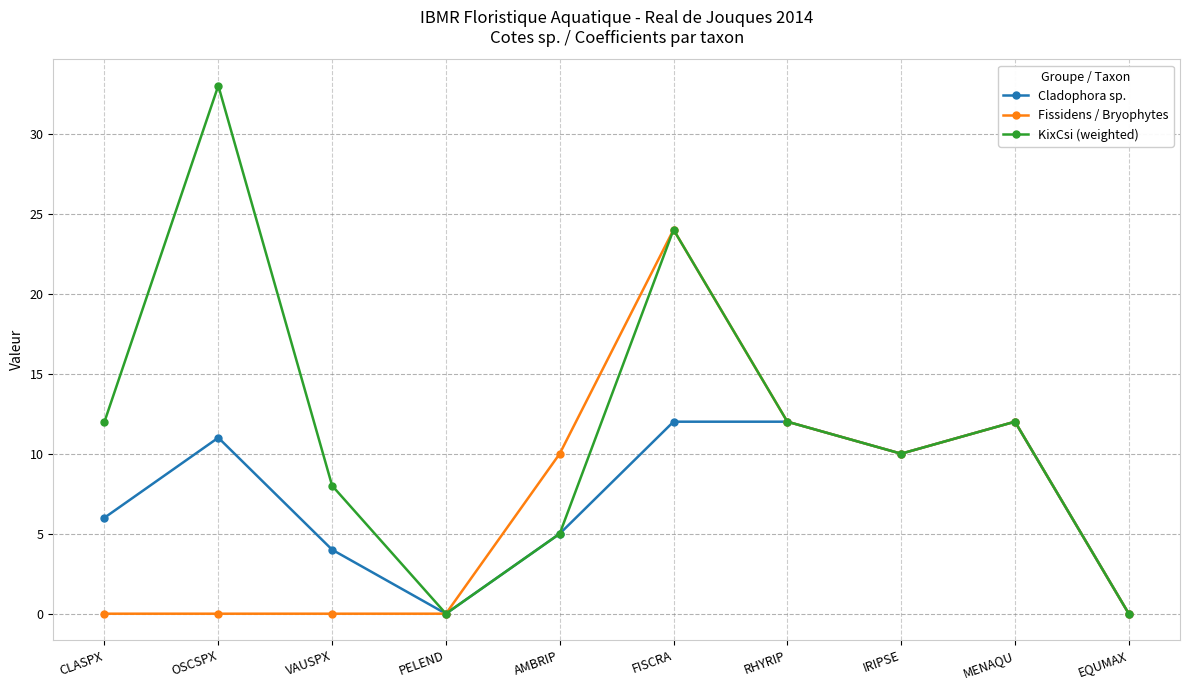

The Cladophora sp. series shows 21 at FISCRA. True or false?

False